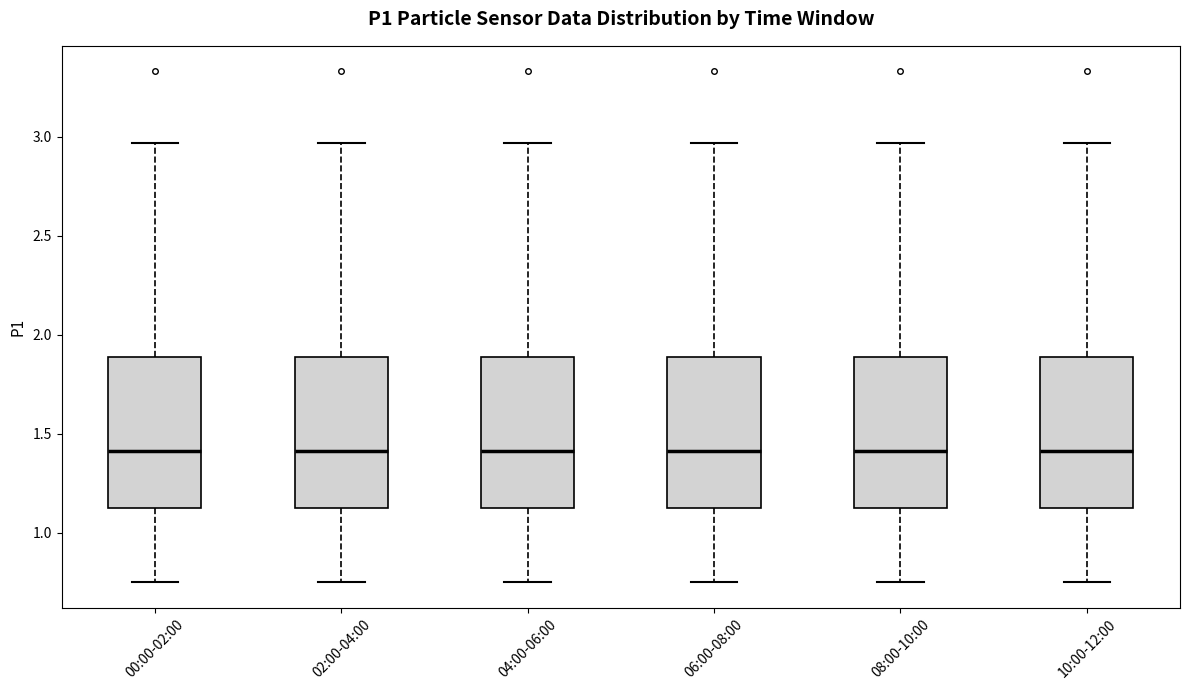

Reading left to right, read every box against the y-axis: the position of its median line, the range the box covers, and the ends of its whiskers. The values are not printed on the chart, so give them approximately, as read against the axis.

00:00-02:00: median 1.40, box 1.10 to 1.90, whiskers 0.75 to 2.95
02:00-04:00: median 1.40, box 1.10 to 1.90, whiskers 0.75 to 2.95
04:00-06:00: median 1.40, box 1.10 to 1.90, whiskers 0.75 to 2.95
06:00-08:00: median 1.40, box 1.10 to 1.90, whiskers 0.75 to 2.95
08:00-10:00: median 1.40, box 1.10 to 1.90, whiskers 0.75 to 2.95
10:00-12:00: median 1.40, box 1.10 to 1.90, whiskers 0.75 to 2.95